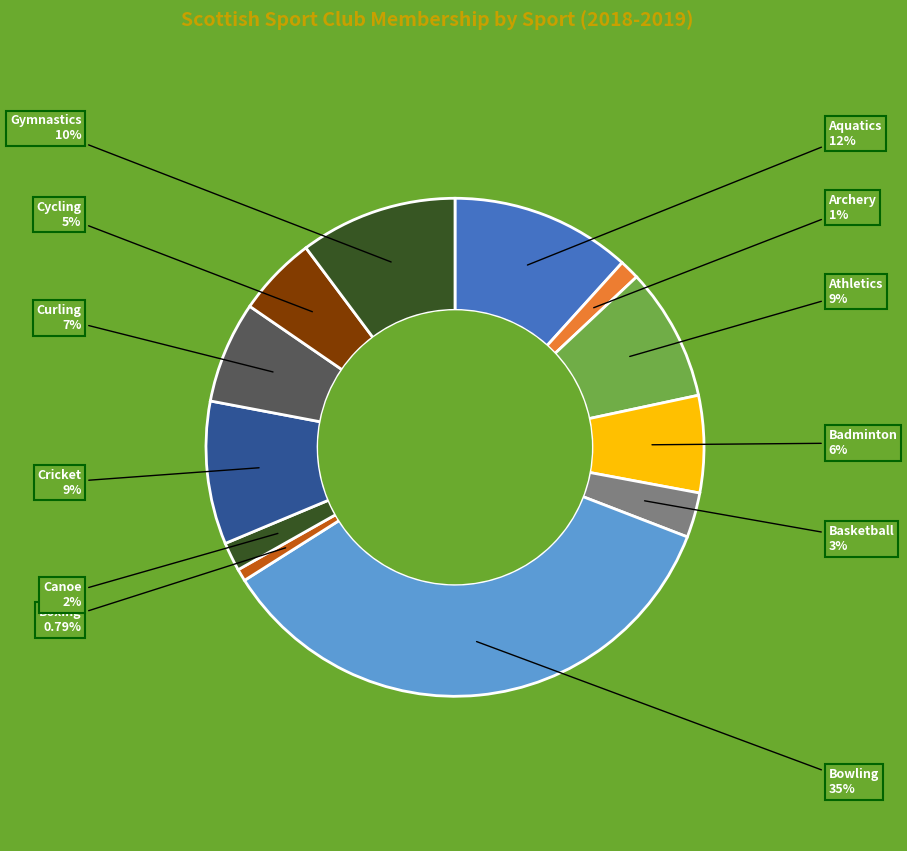

How many slices are in this pie chart?

12